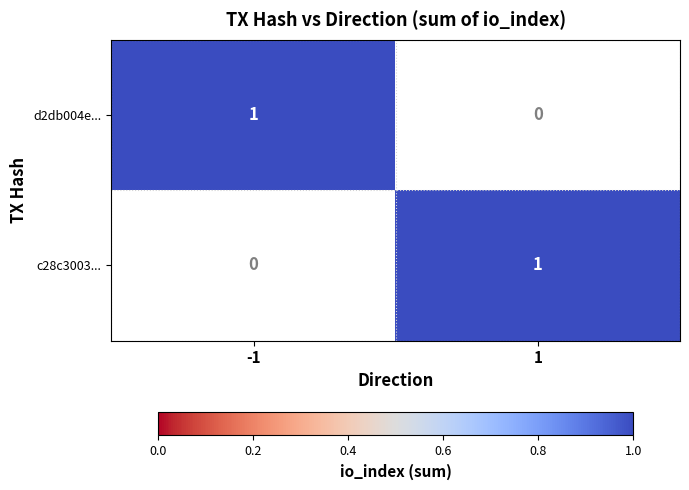

Reading left to right, what are all the values shown in this chart?

d2db004e...: -1=1	1=0
c28c3003...: -1=0	1=1